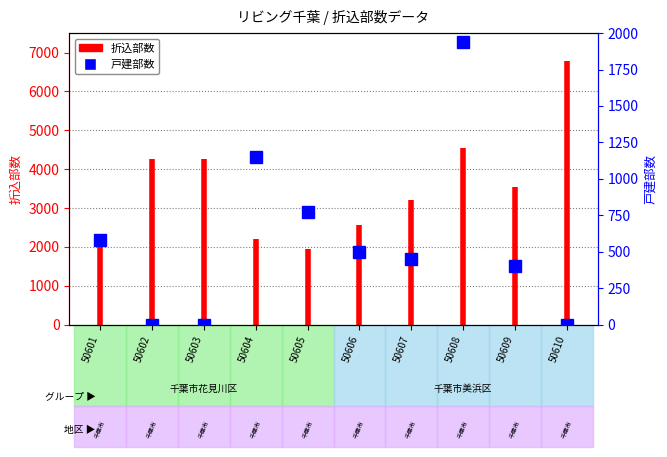

The chart shows a value of 3103 at 50601. True or false?

False